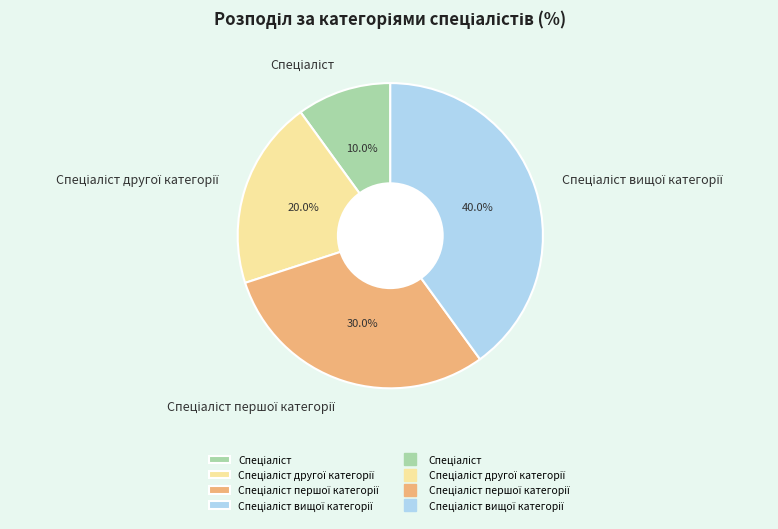

Is there any slice that represents more than half of the pie?

No